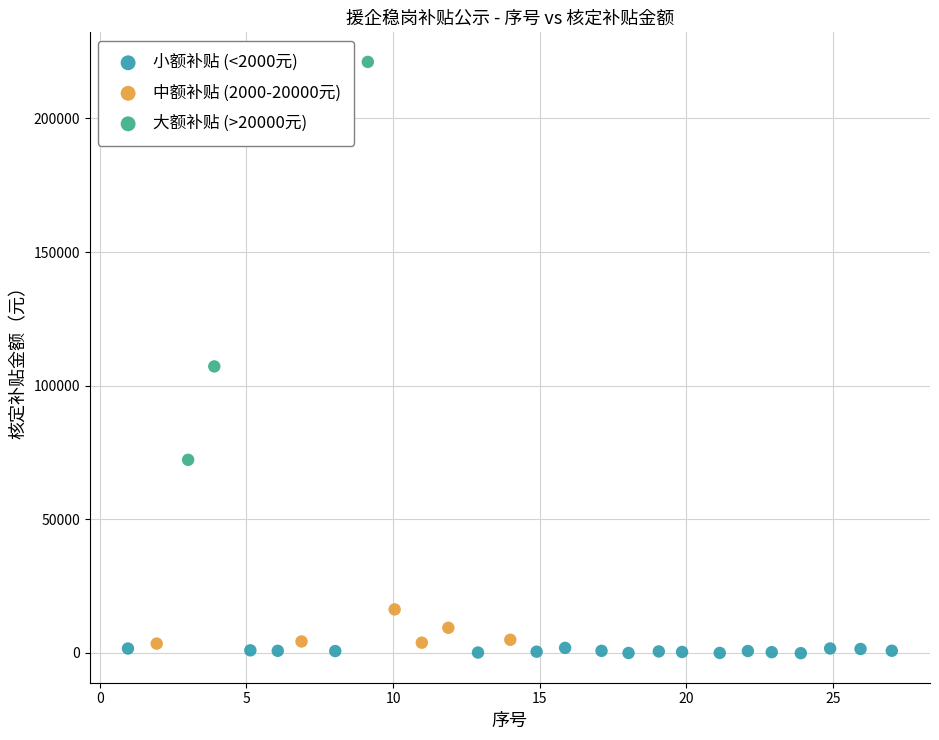

Which series reaches the minimum Y coordinate?

小额补贴 (<2000元)